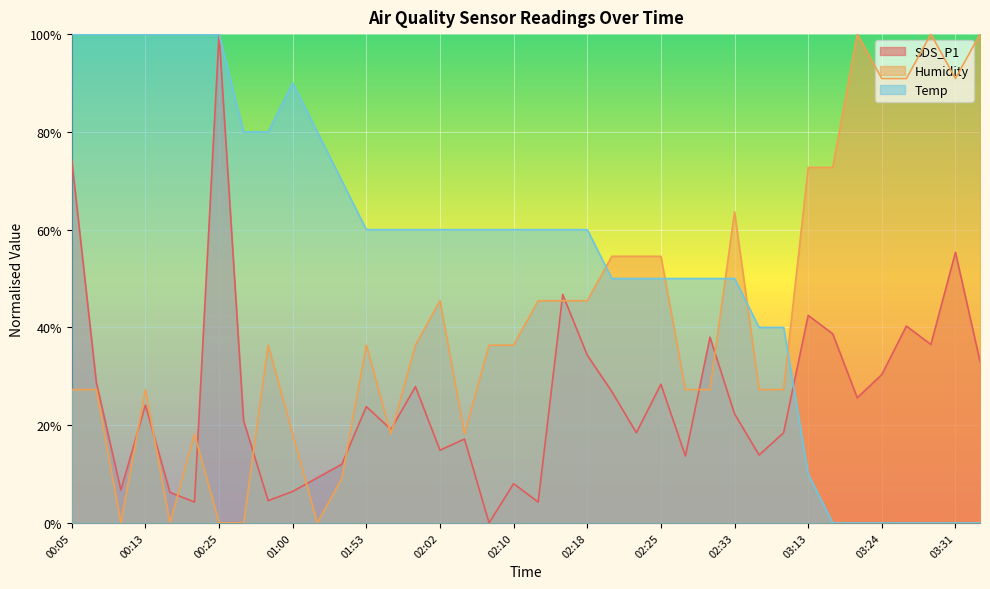

How many values in Humidity are above zero?

33